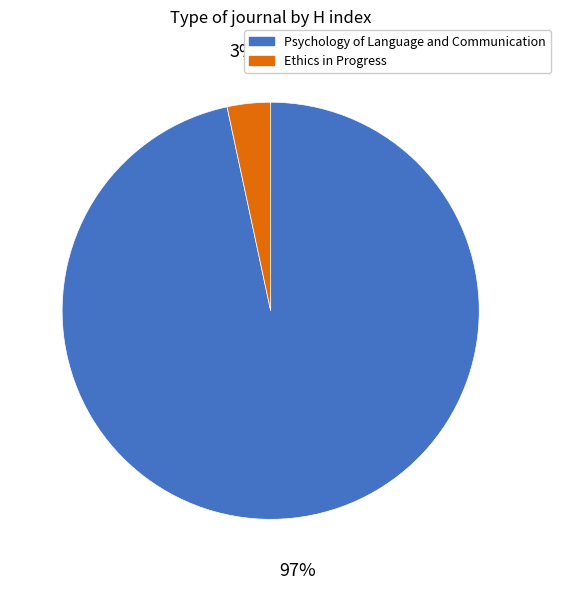

Which category has the biggest portion of the pie?

Psychology of Language and Communication